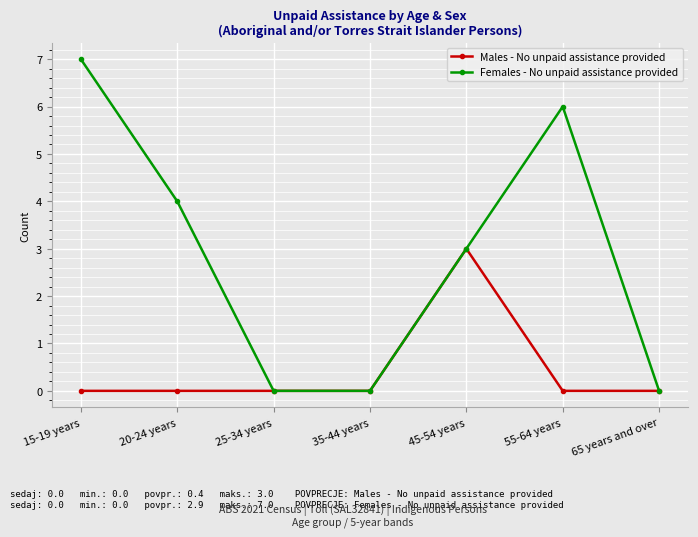

Between 15-19 years and 35-44 years, which series saw the biggest shift?

Females - No unpaid assistance provided